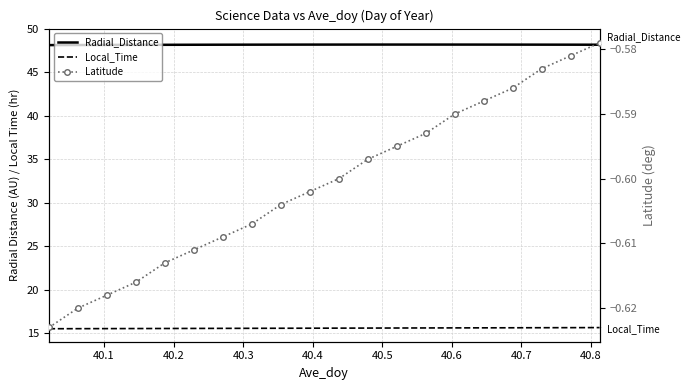

How many Local_Time values are between 15 and 16?

20